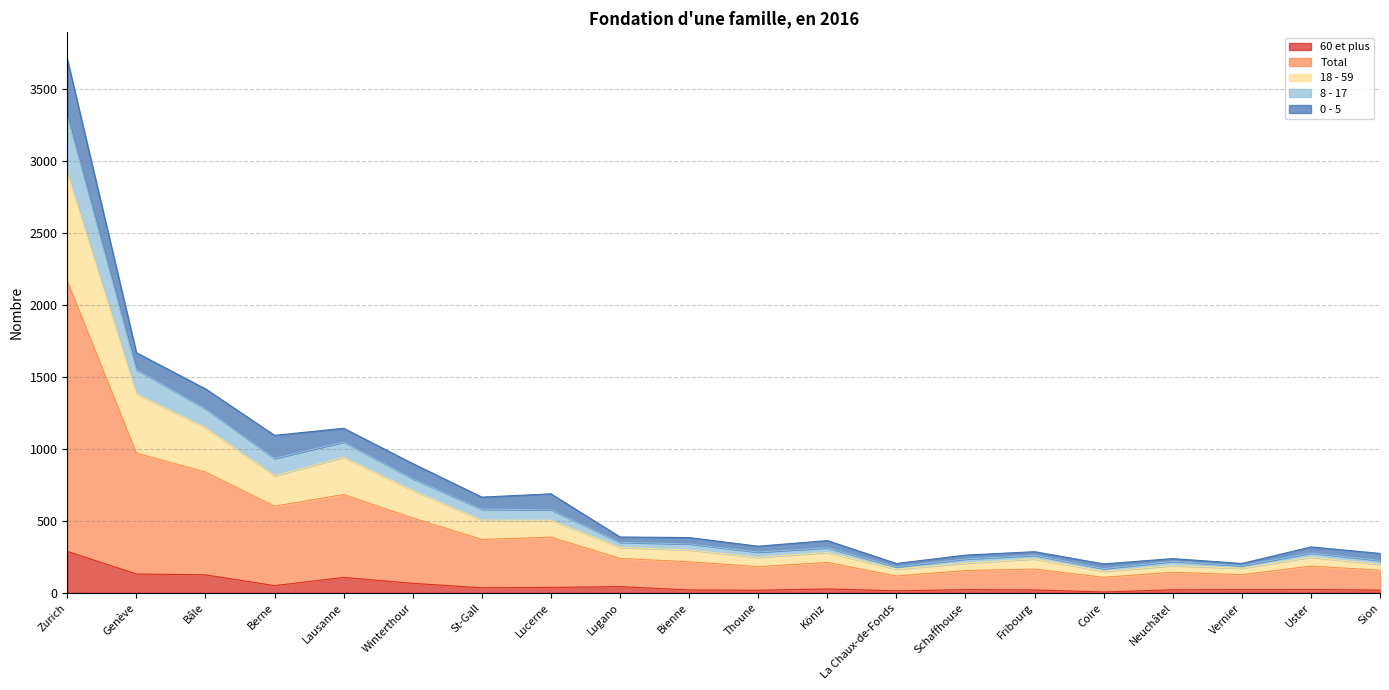

At which label does 60 et plus reach its peak?

Zurich